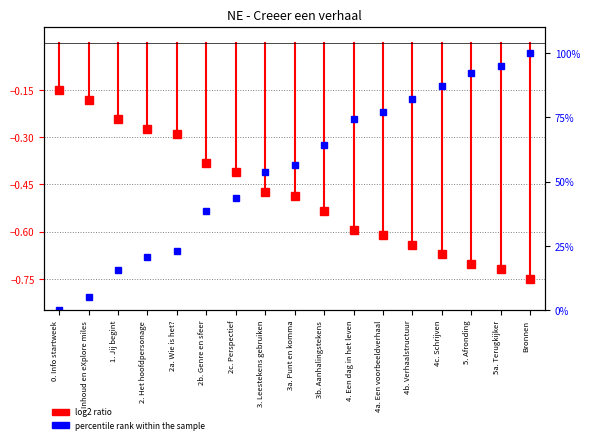

Is this an area chart (filled region under the line)?

No